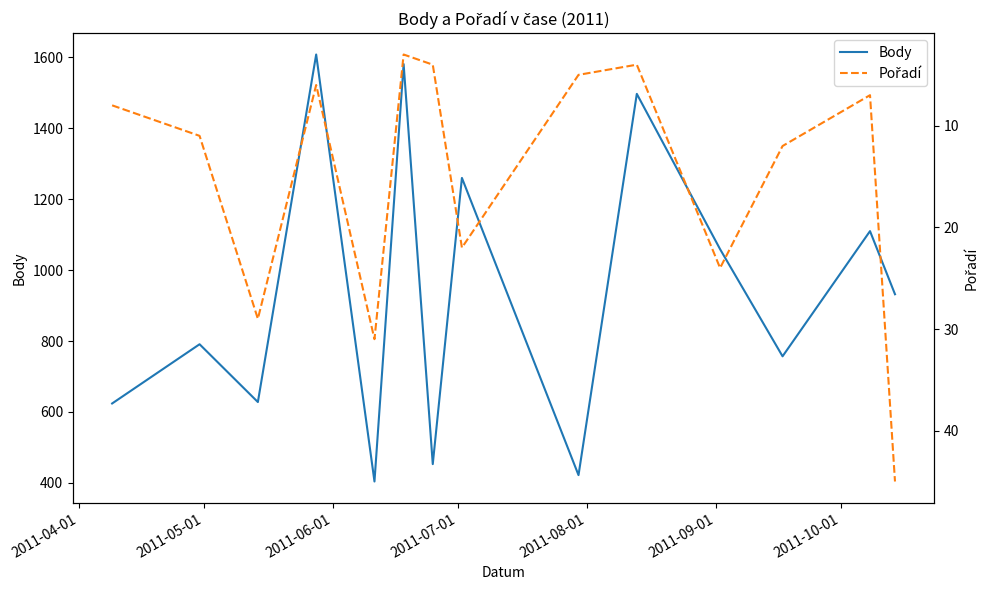

True or false: Pořadí and Body intersect in this chart.

False